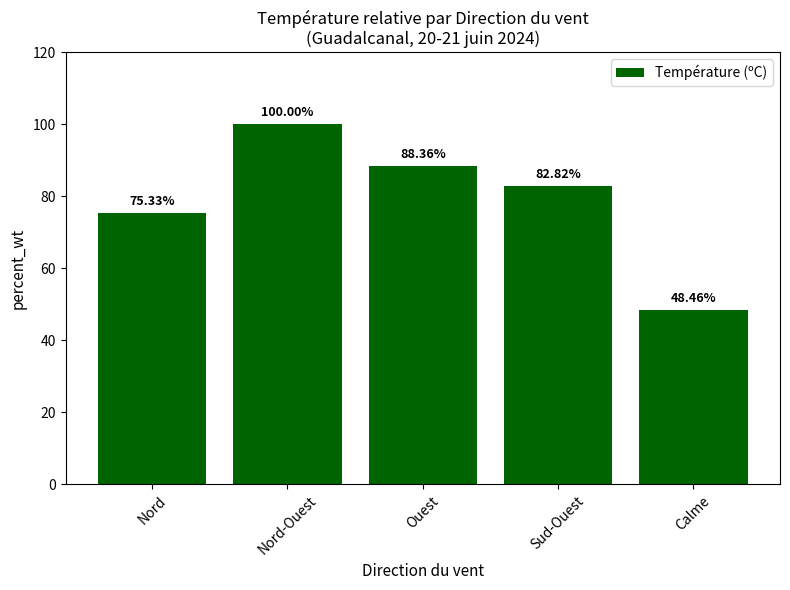

What is the ratio of the value at Ouest to the value at Nord-Ouest?

0.9